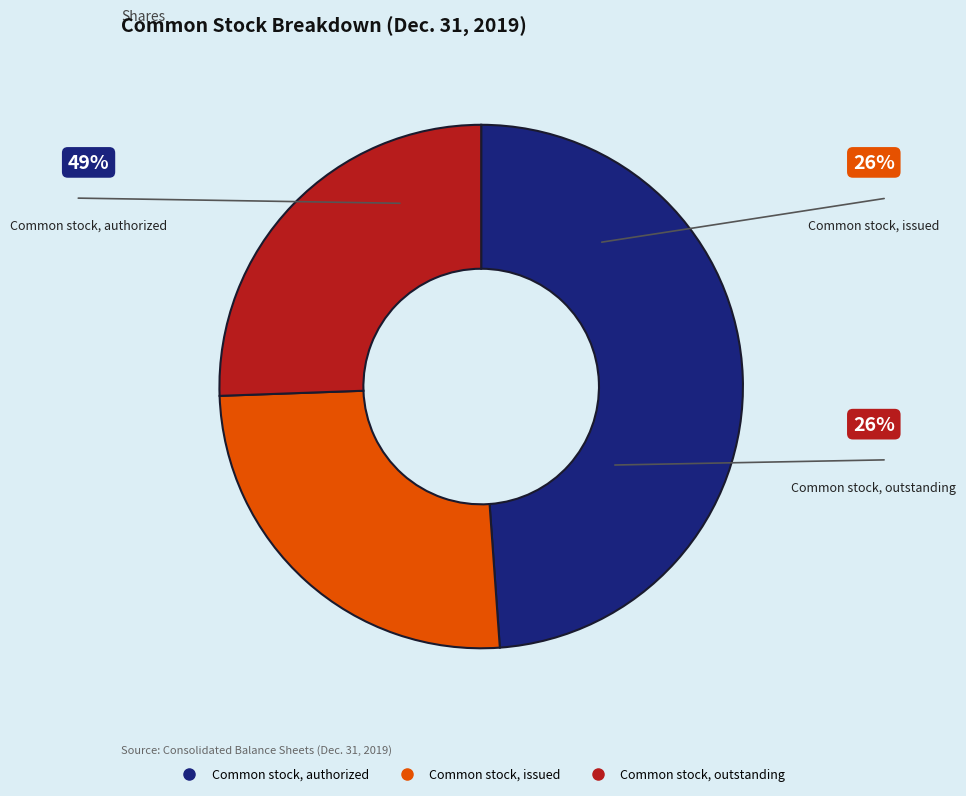

How many segments does this pie chart have?

3